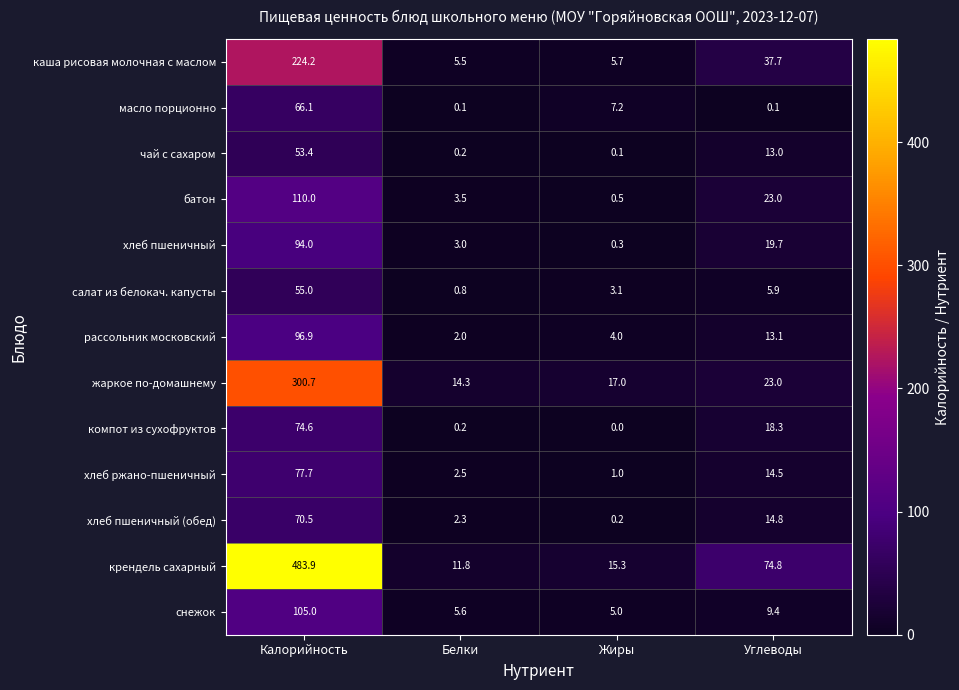

The value of салат из белокач. капусты at Жиры is 1.5. True or false?

False